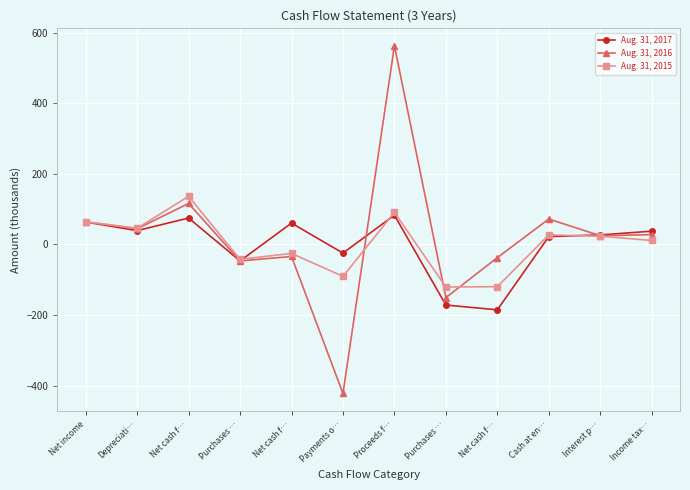

How many positive values does the Aug. 31, 2015 series have?

7